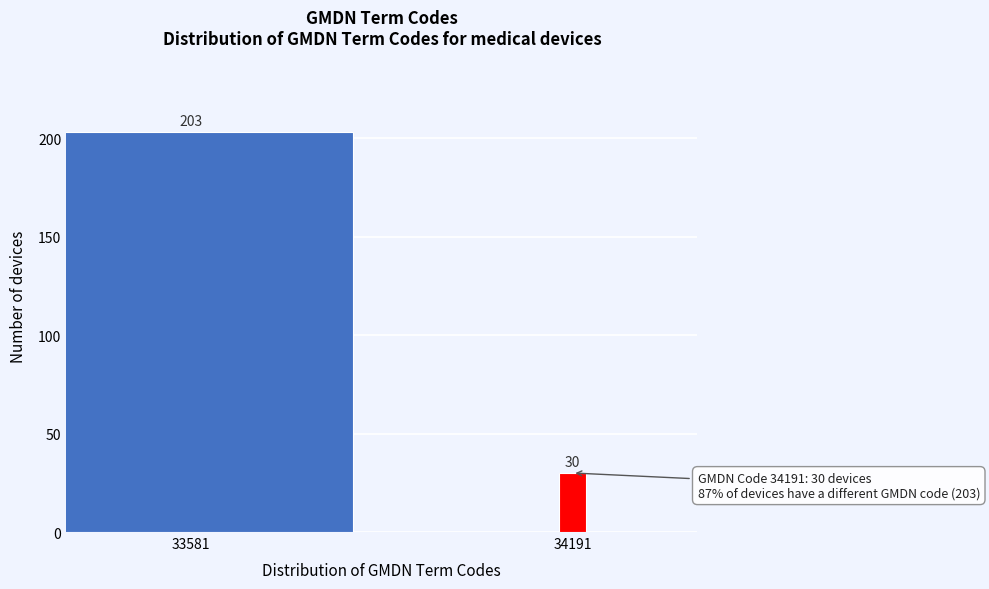

Reading left to right, transcribe all the data shown in this chart.

33581=203	34191=30